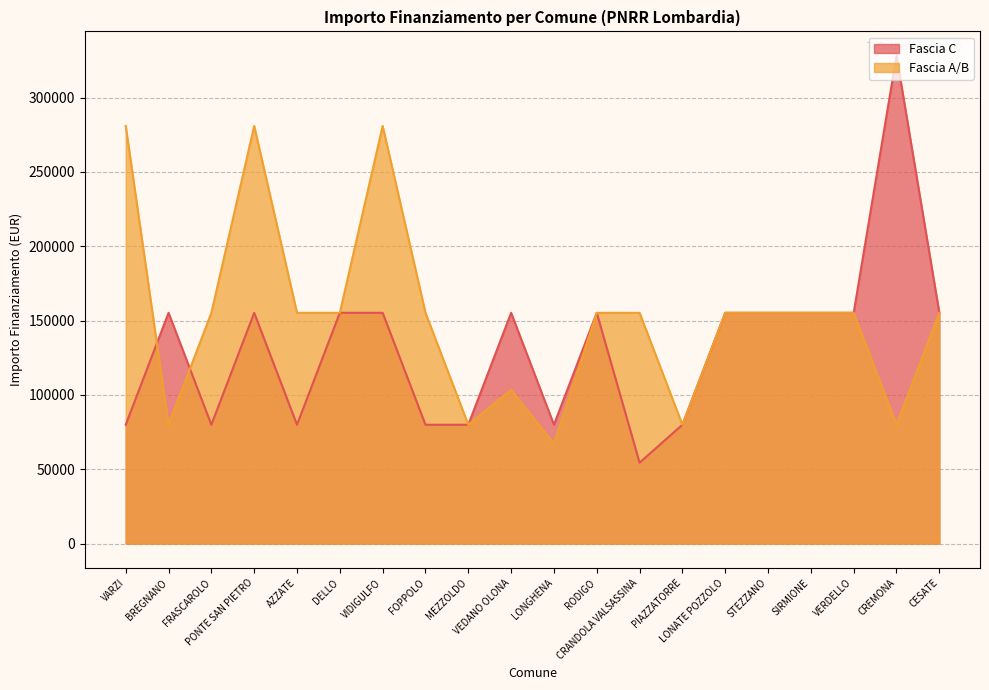

In Fascia A/B, how many points are lower than both neighbors (excluding endpoints)?

5